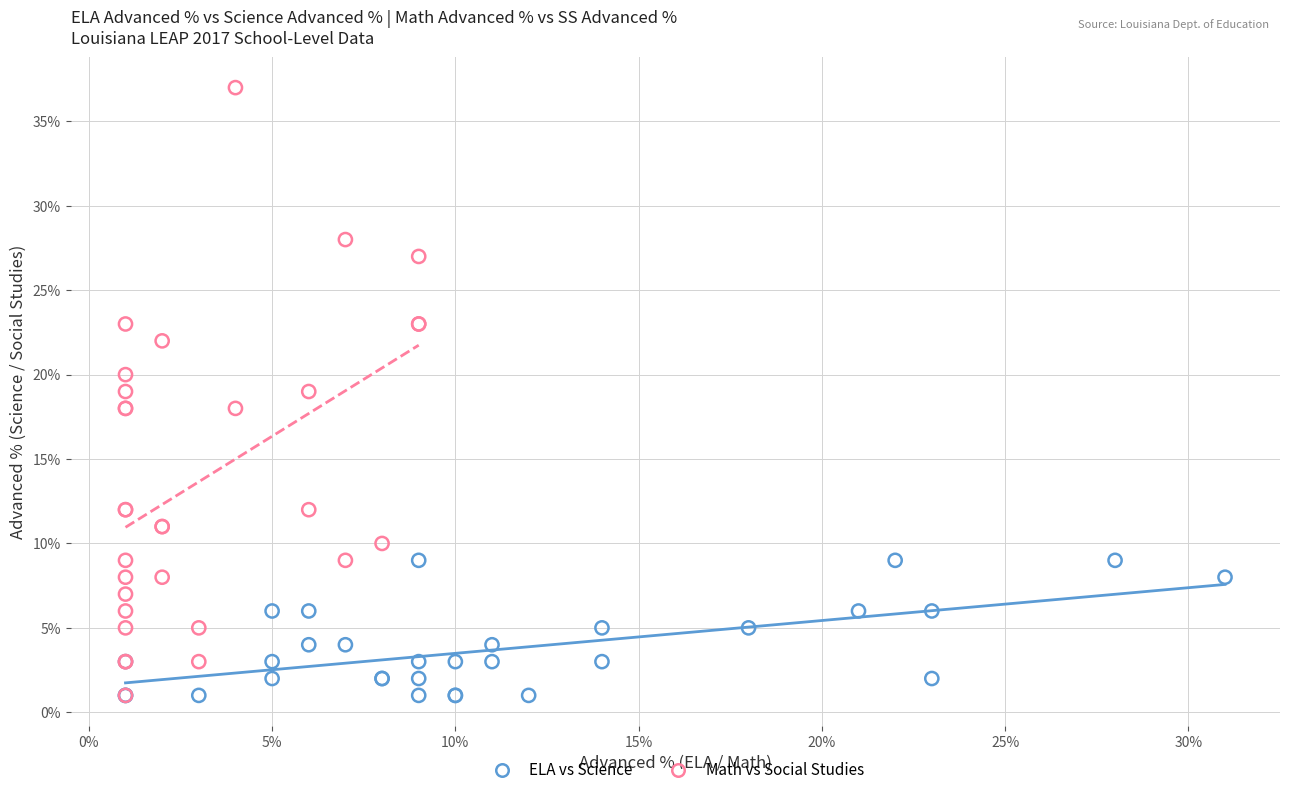

Which series has the widest spread of Y values?

Math vs Social Studies